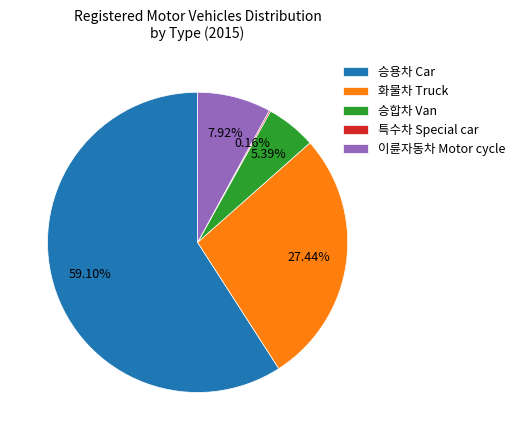

Which slice is the largest?

승용차 Car